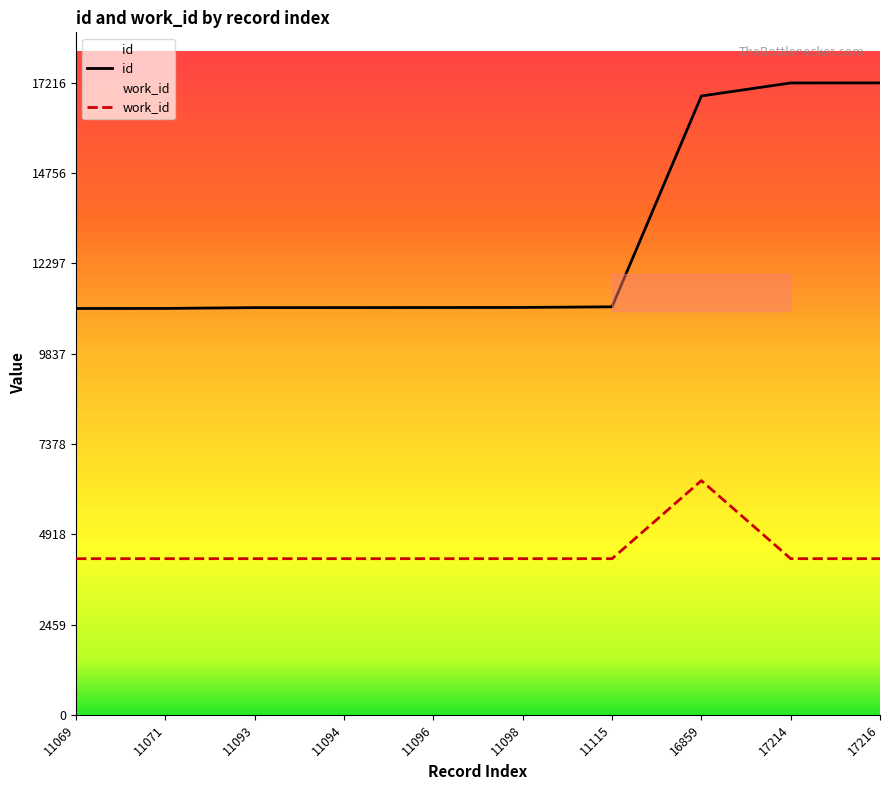

True or false: id and work_id cross at least once.

False